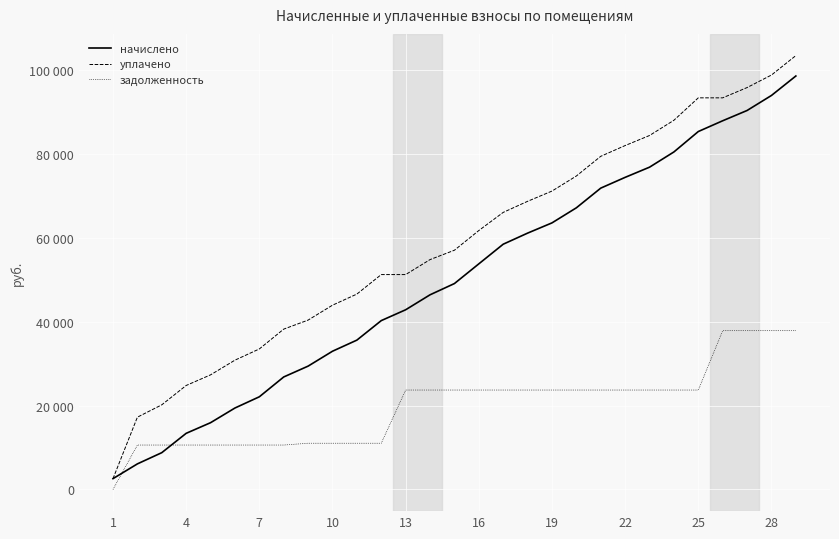

After their last crossing, which series has the higher values: начислено or задолженность?

начислено